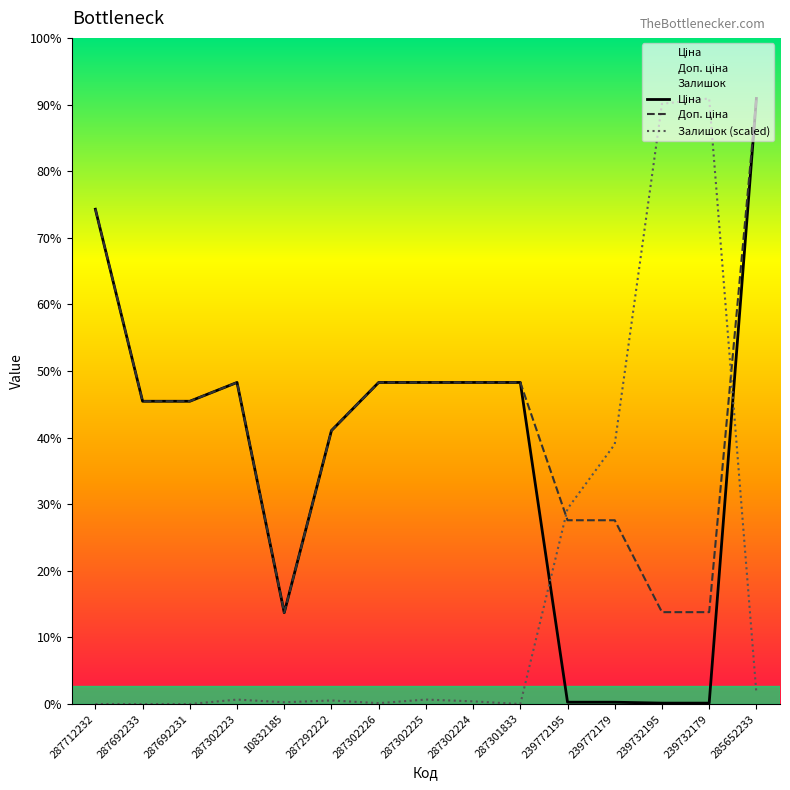

True or false: Ціна and Залишок (scaled) cross at least once.

True